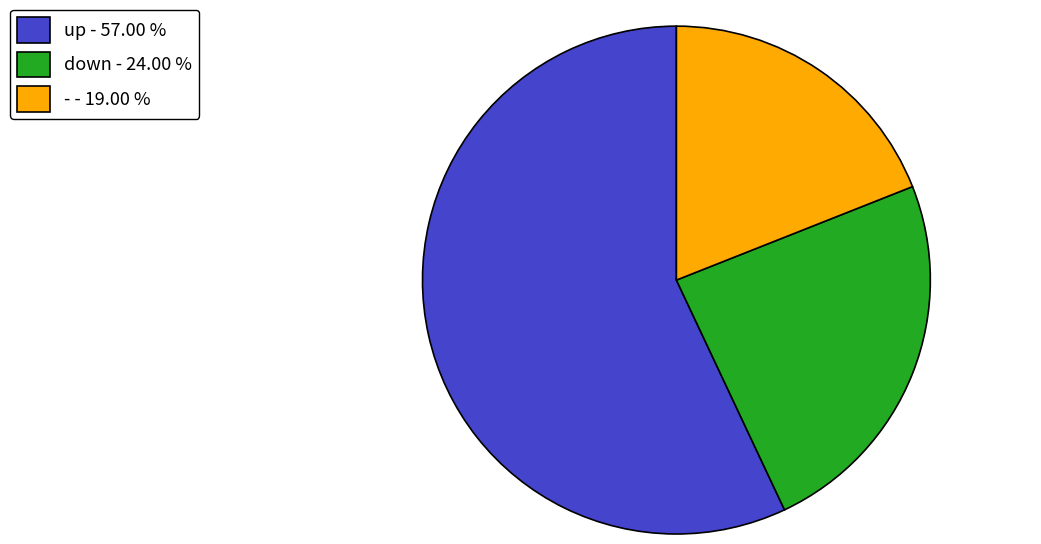

Which slice represents more than half of the pie?

up